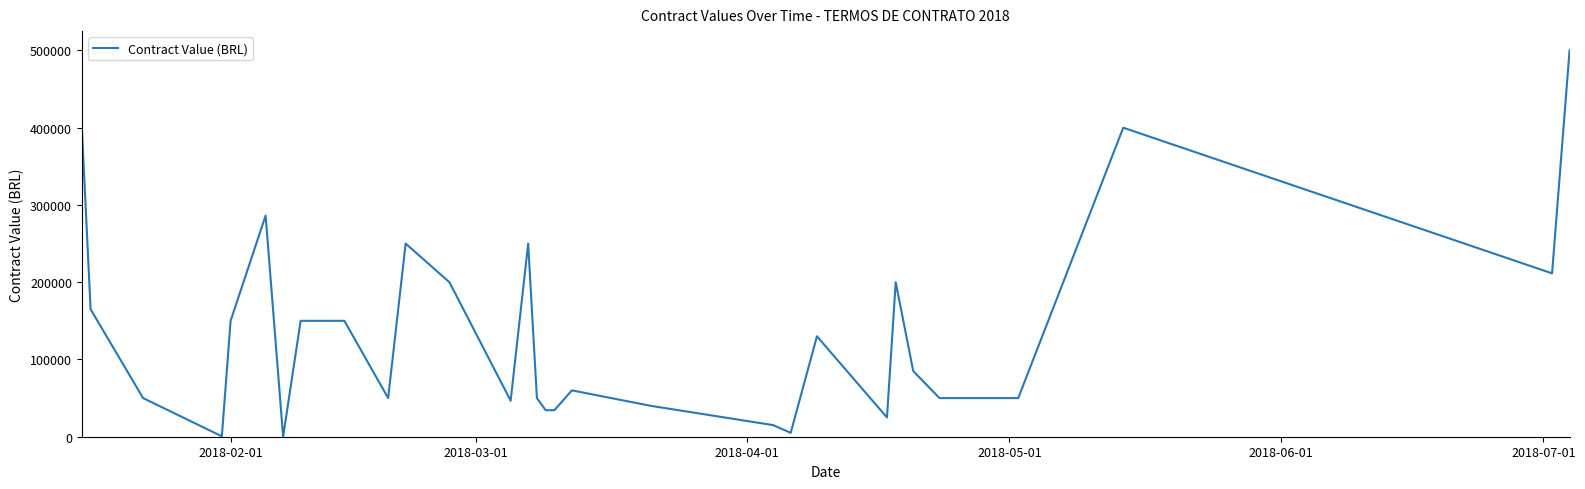

What is the difference between the maximum and minimum values?

500000.0